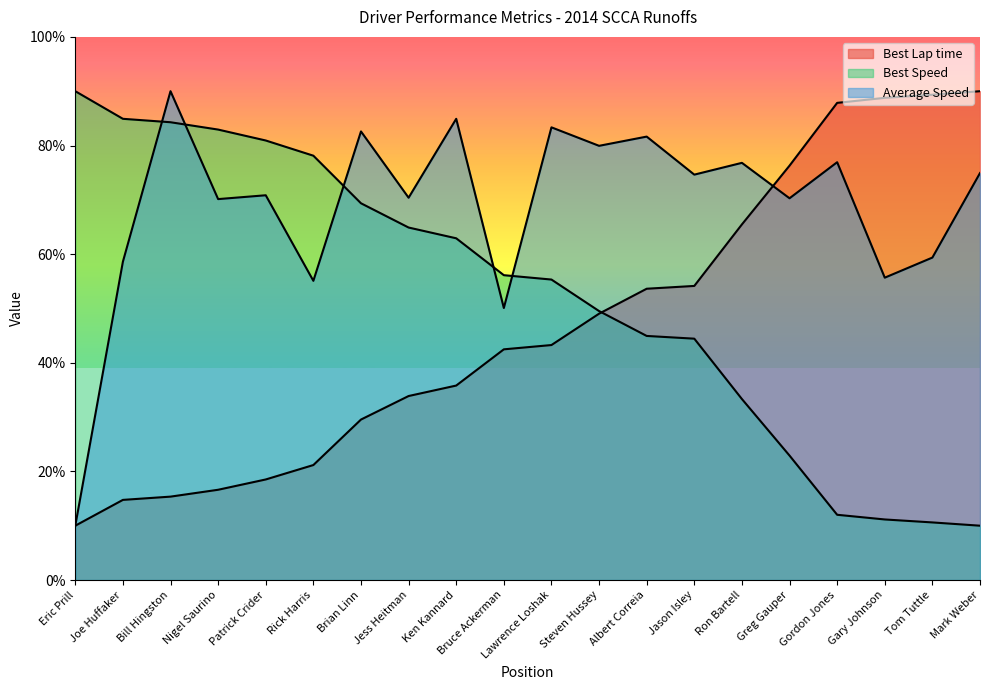

Where is the first local maximum for Average Speed?

Bill Hingston